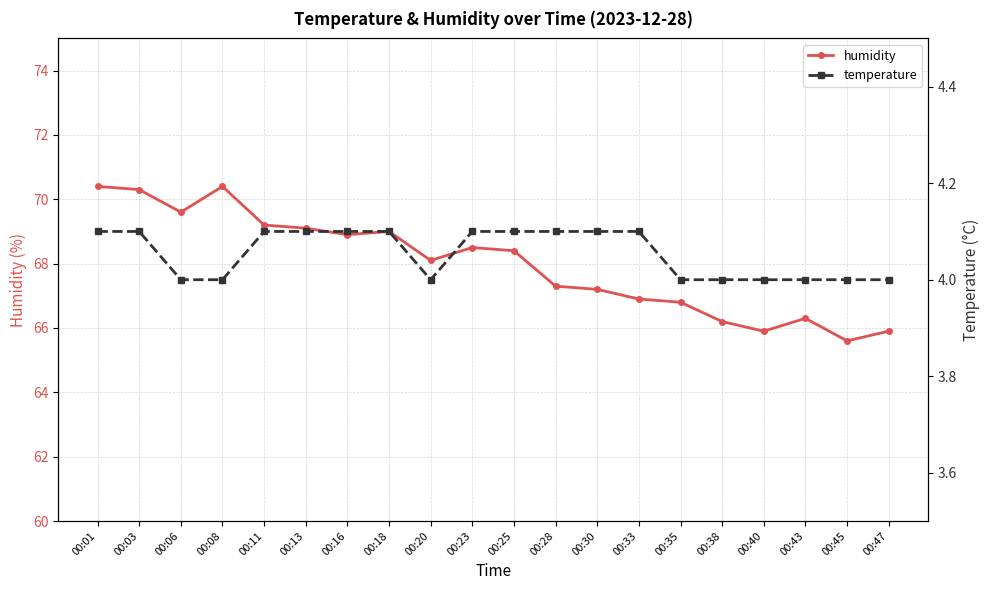

What are all the series names shown in the legend?

humidity, temperature